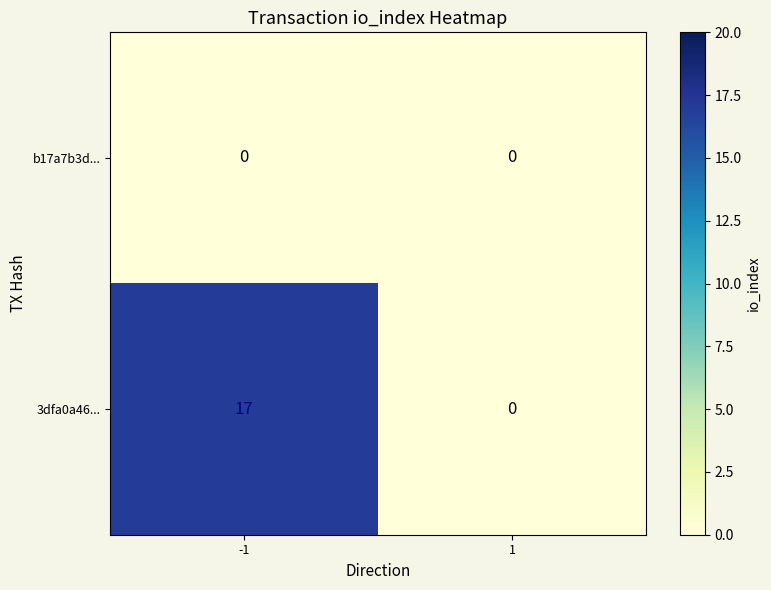

Reading left to right, transcribe all the data shown in this chart.

b17a7b3d...: -1=0	1=0
3dfa0a46...: -1=17	1=0